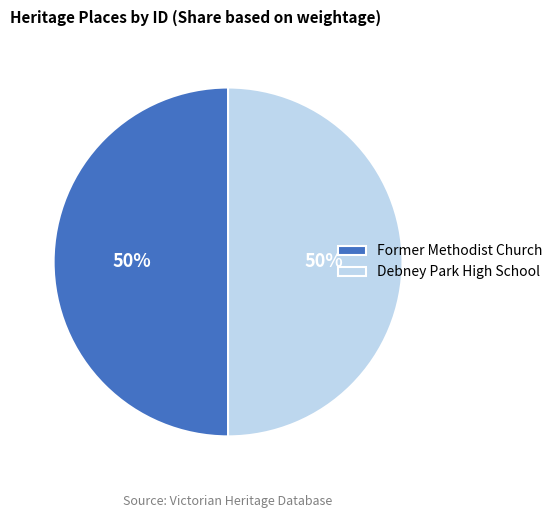

The Former Methodist Church slice represents 42% of the pie. True or false?

False